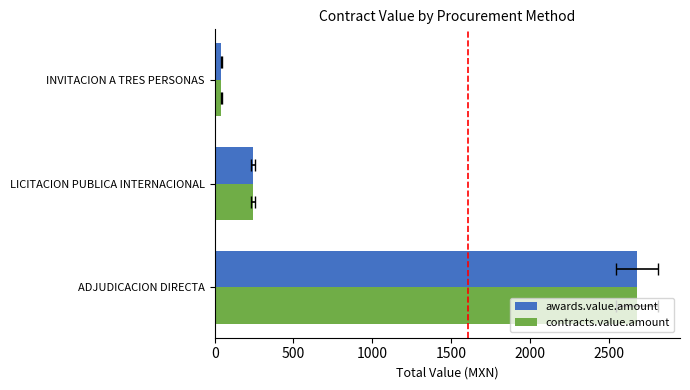

What is the value of the contracts.value.amount bar at the 1st from the left?

2678.9